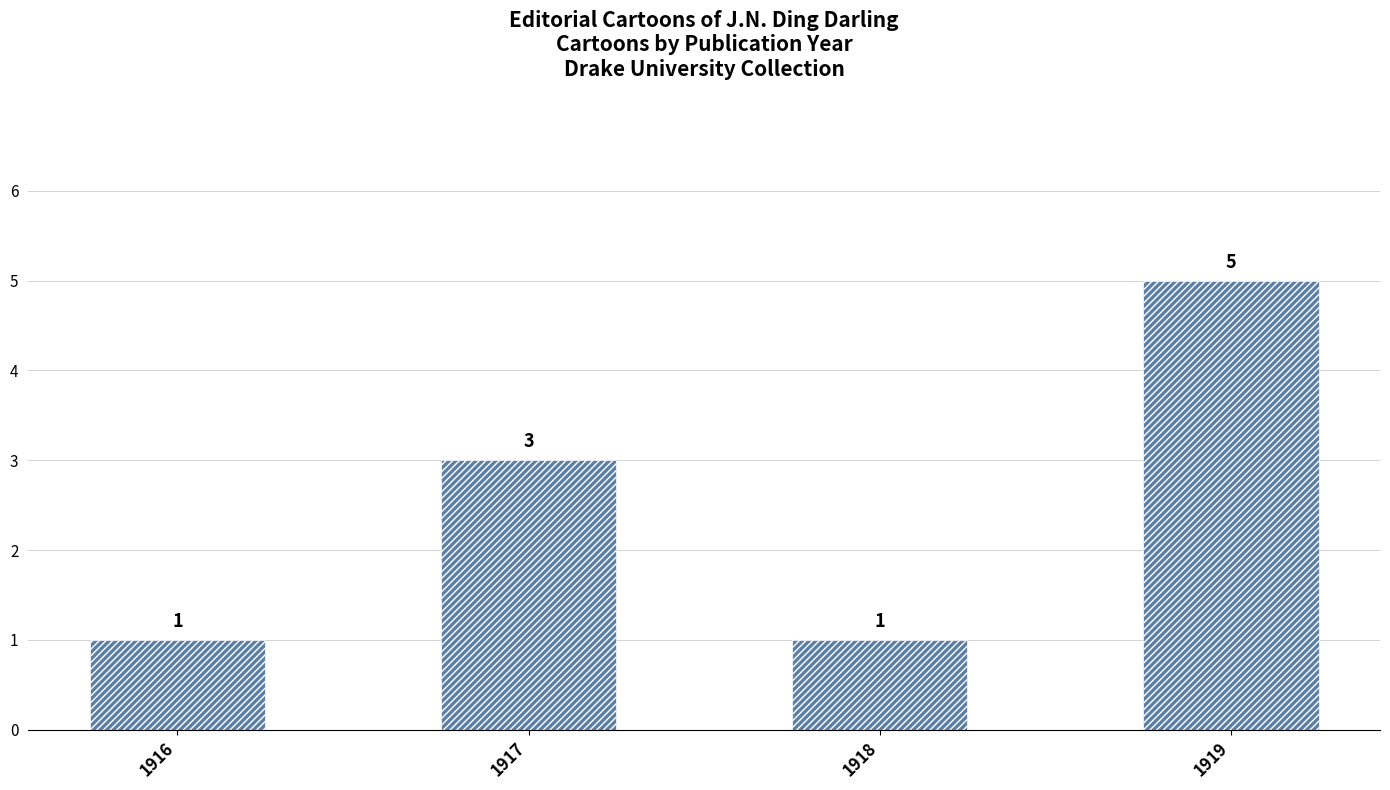

What is the sum of the values at 1918 and 1919?

6